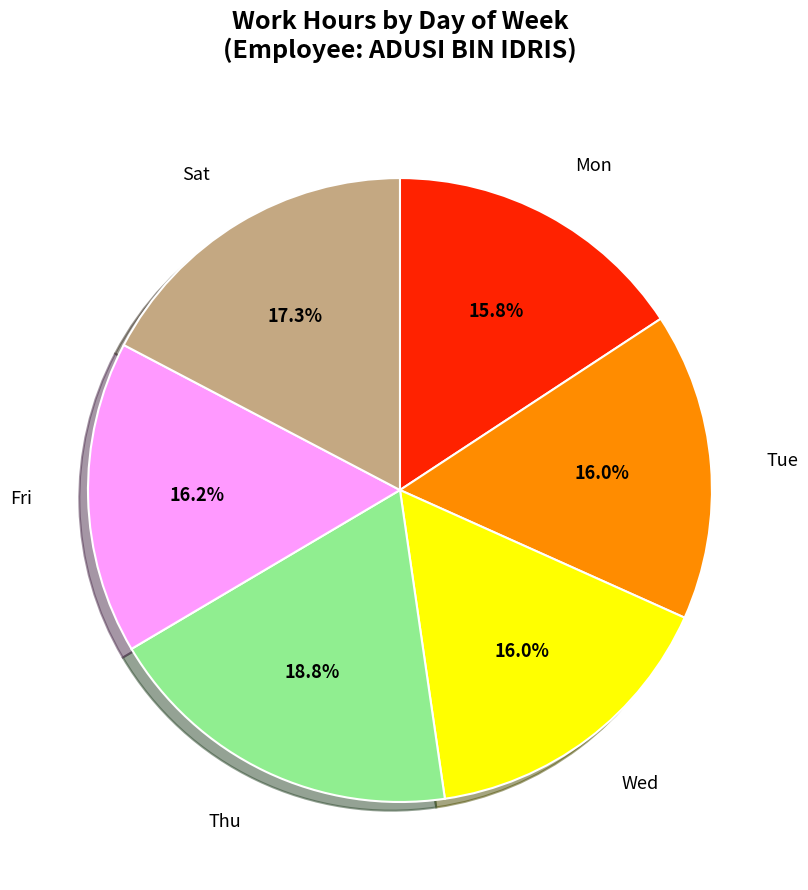

Is there a majority slice in this chart?

No